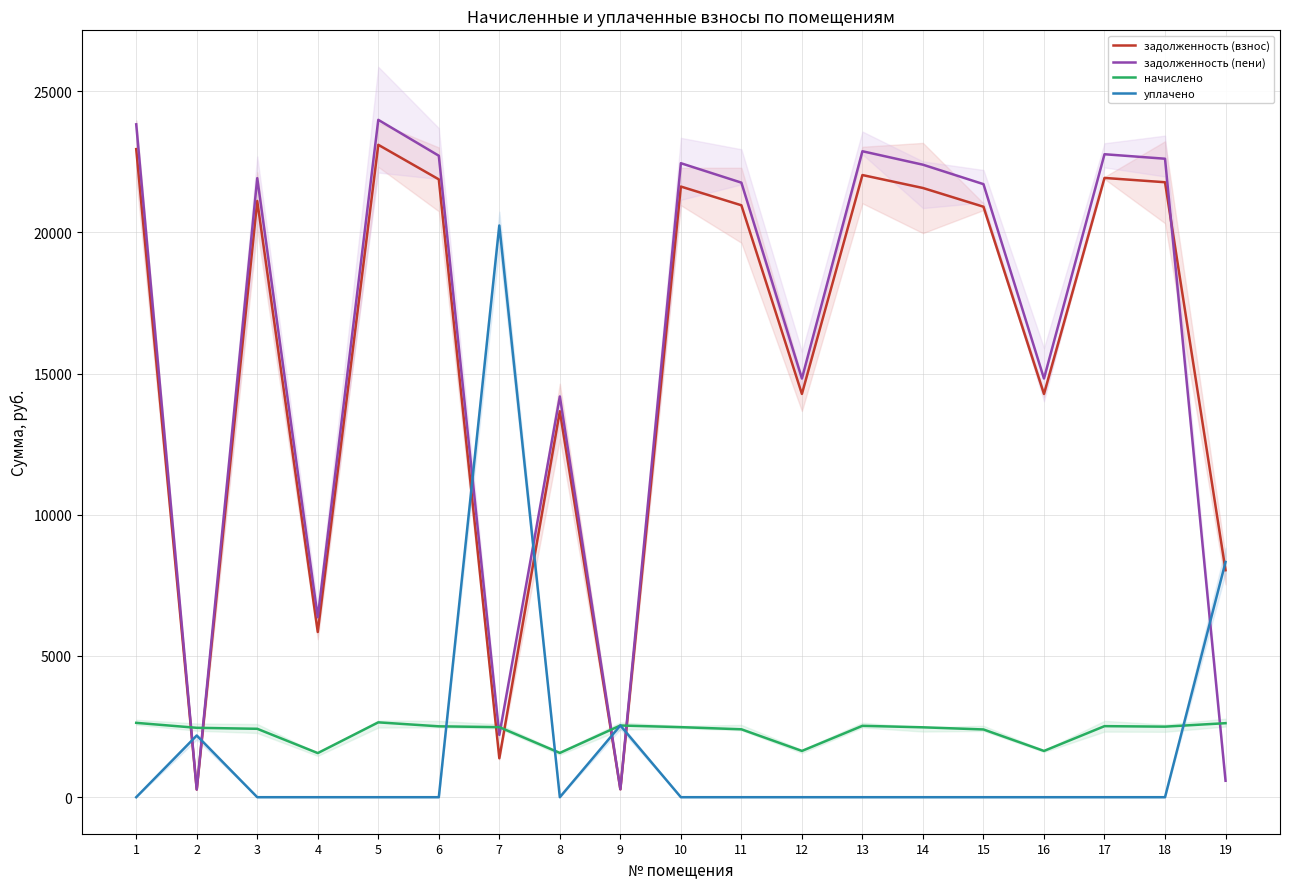

What is the maximum value shown in the chart?

23980.9